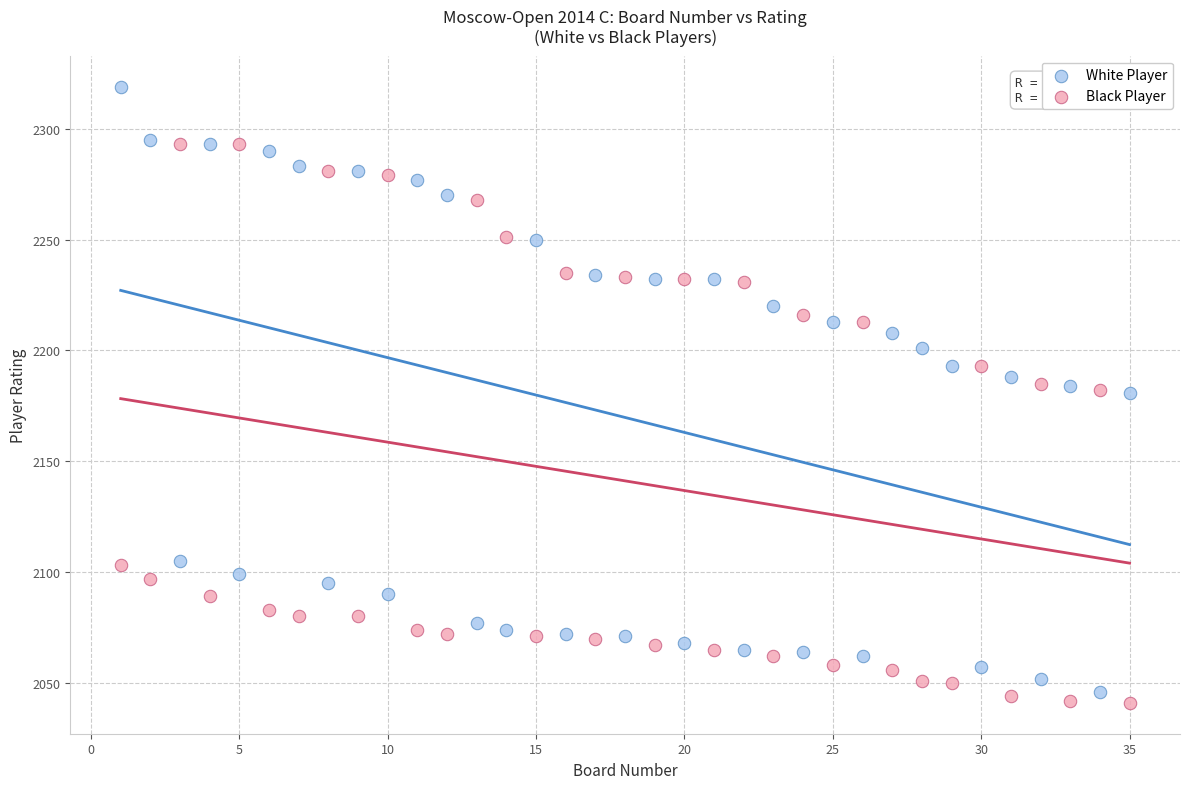

Across all data points, what is the range of X values (max minus min)?

34